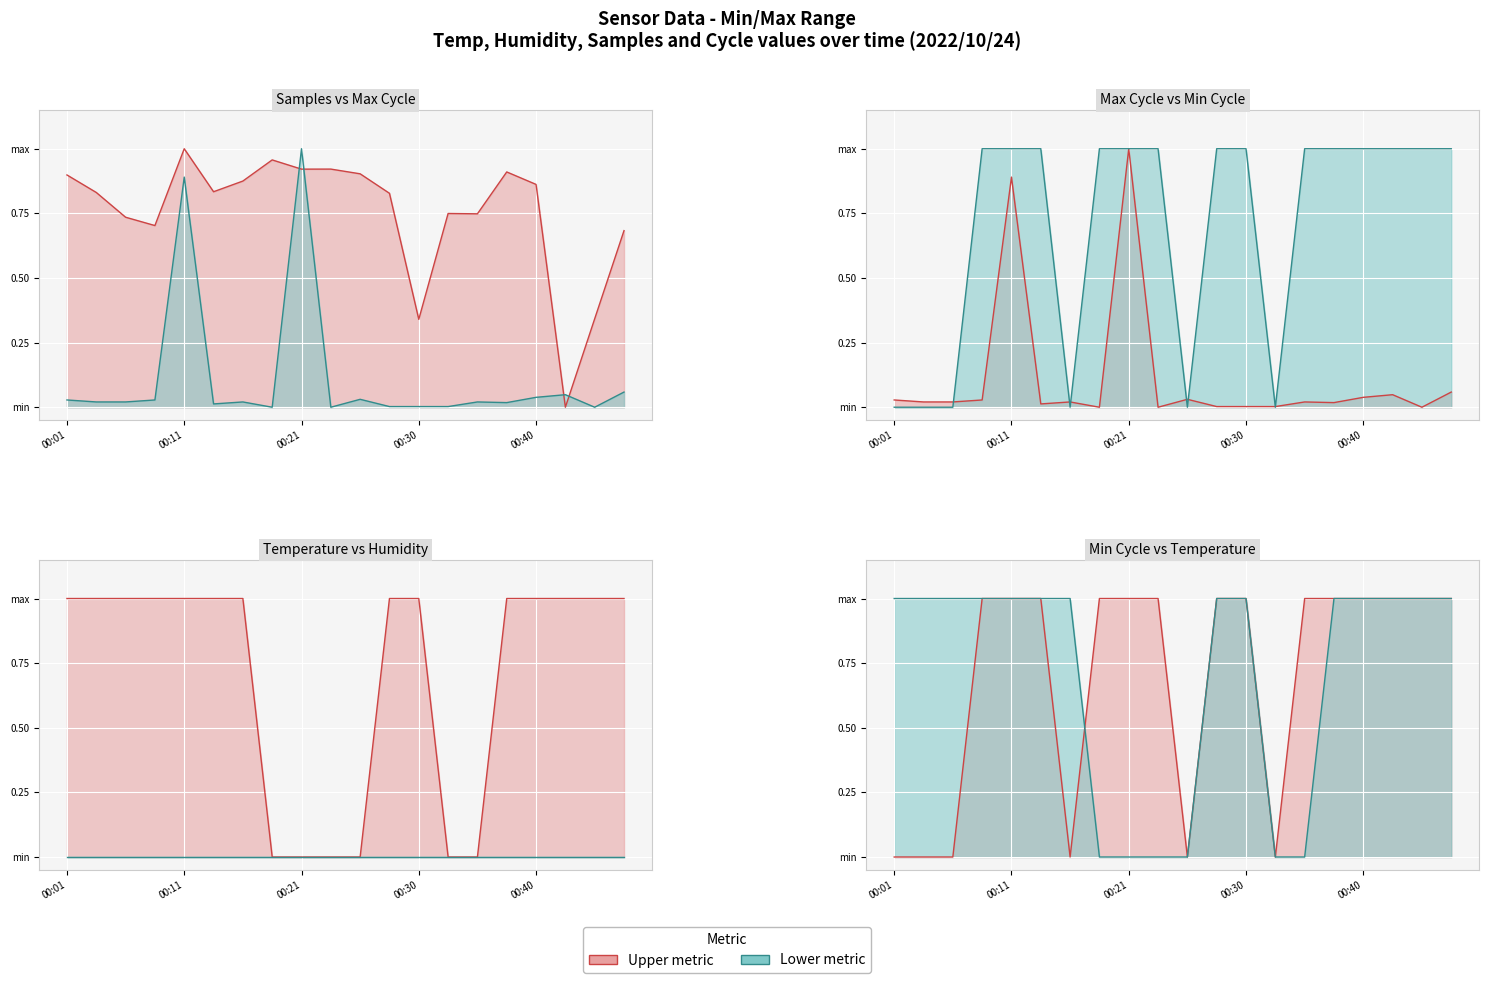

At how many categories does at least one series exceed 0?

20